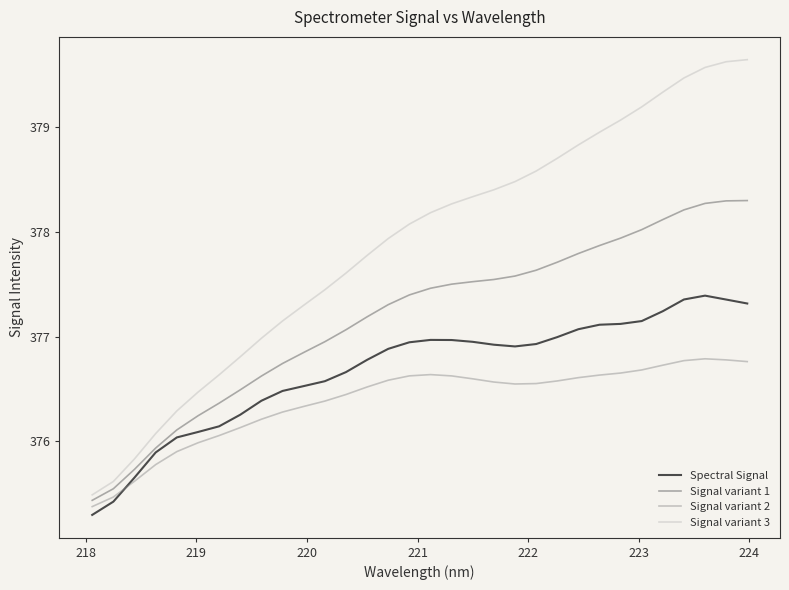

Rank the series by their maximum value, from highest to lowest.

Signal variant 3, Signal variant 1, Spectral Signal, Signal variant 2